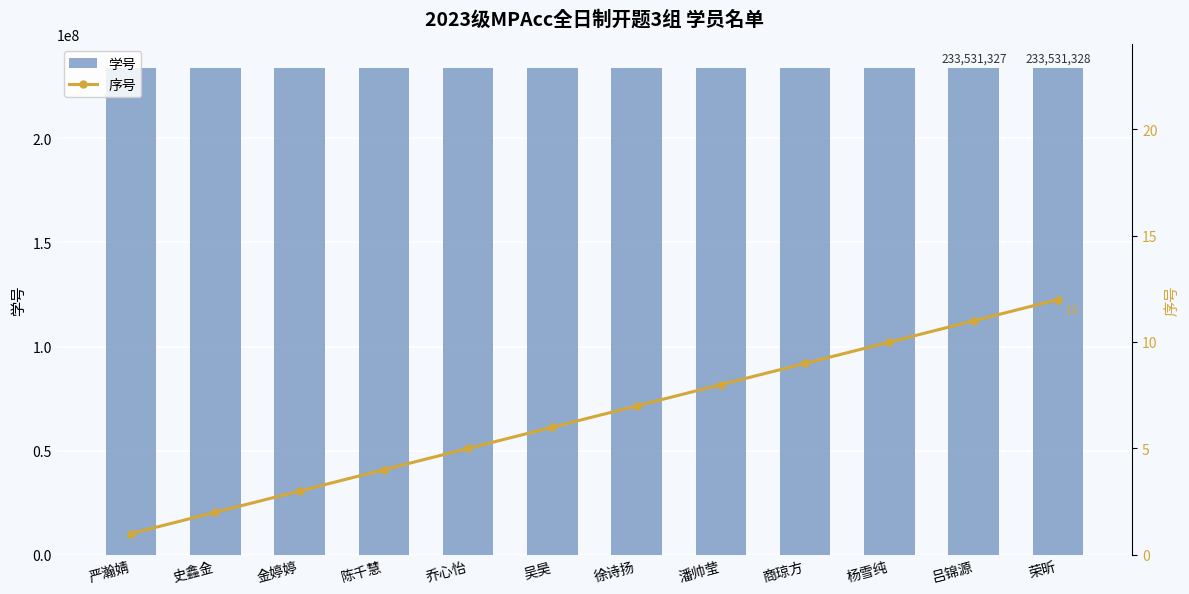

What position from the left is 陈千慧?

4